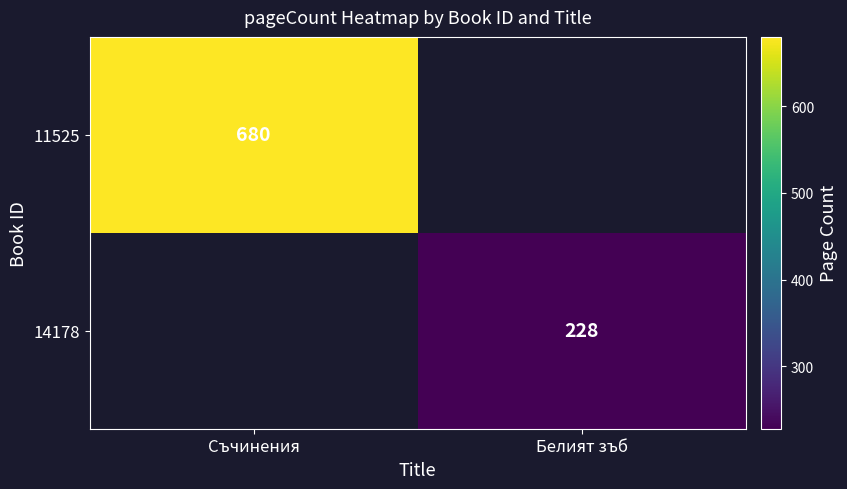

True or false: 14178 has a value of 388 at Белият зъб.

False